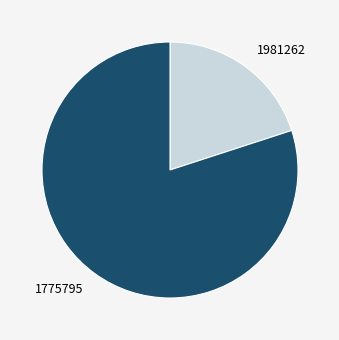

What is the largest slice in the pie chart?

1775795